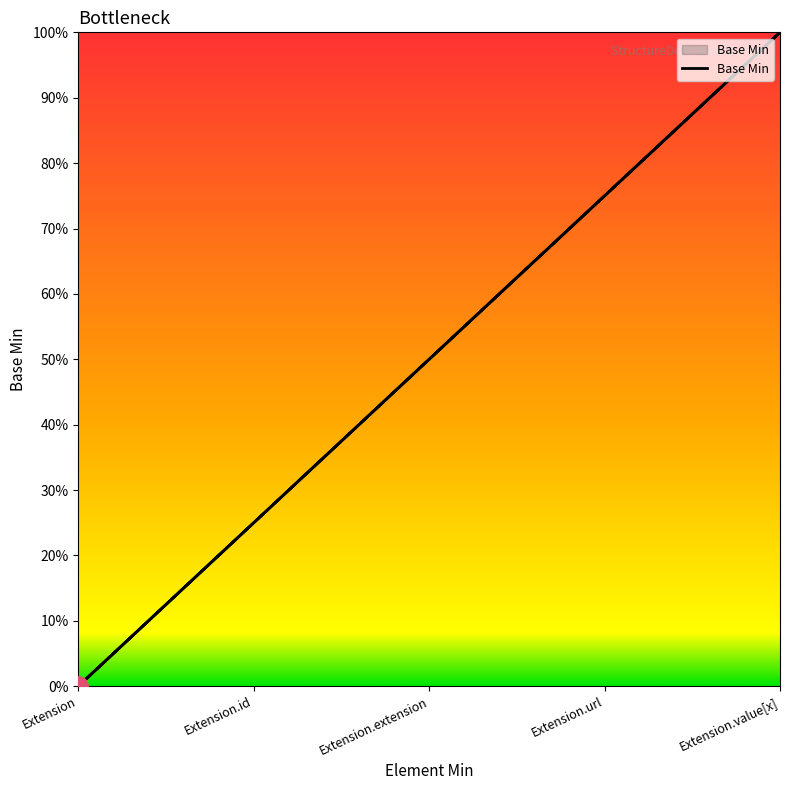

The value at Extension is 0. True or false?

False